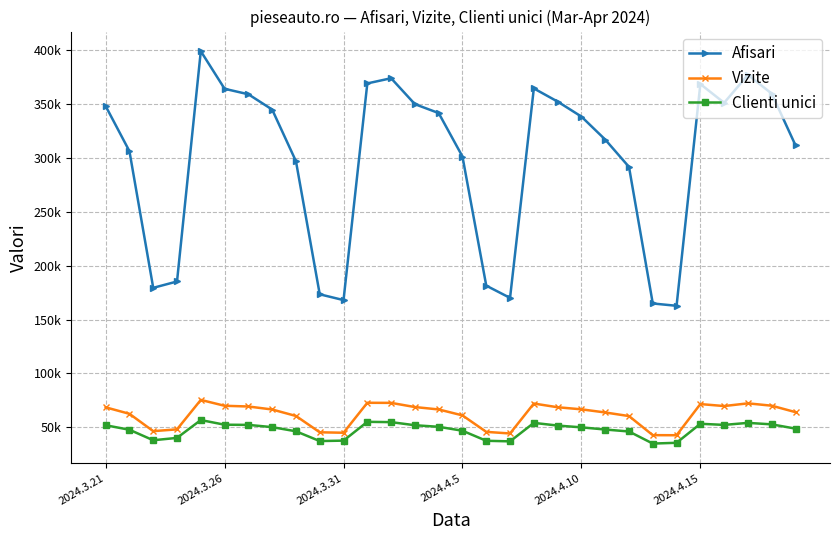

Is this an area chart (filled region under the line)?

No